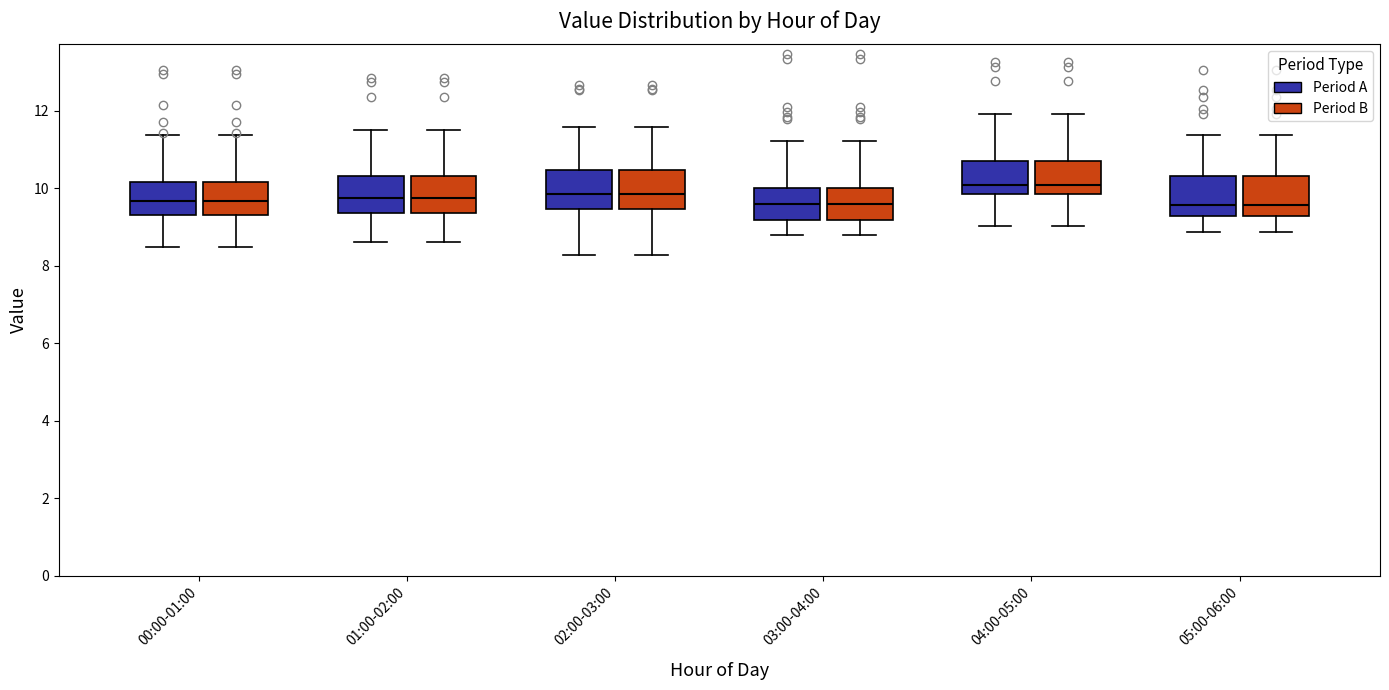

Reading left to right, transcribe this box plot: for each box, give where its median line is, the range the box spans, and where its two whiskers end, as read against the y-axis. The values are not printed on the chart, so give them approximately, as read against the axis.

00:00-01:00 (Period A): median 9.6, box 9.4 to 10.2, whiskers 8.4 to 11.4
00:00-01:00 (Period B): median 9.6, box 9.4 to 10.2, whiskers 8.4 to 11.4
01:00-02:00 (Period A): median 9.8, box 9.4 to 10.4, whiskers 8.6 to 11.6
01:00-02:00 (Period B): median 9.8, box 9.4 to 10.4, whiskers 8.6 to 11.6
02:00-03:00 (Period A): median 9.8, box 9.4 to 10.4, whiskers 8.2 to 11.6
02:00-03:00 (Period B): median 9.8, box 9.4 to 10.4, whiskers 8.2 to 11.6
03:00-04:00 (Period A): median 9.6, box 9.2 to 10.0, whiskers 8.8 to 11.2
03:00-04:00 (Period B): median 9.6, box 9.2 to 10.0, whiskers 8.8 to 11.2
04:00-05:00 (Period A): median 10.0, box 9.8 to 10.8, whiskers 9.0 to 12.0
04:00-05:00 (Period B): median 10.0, box 9.8 to 10.8, whiskers 9.0 to 12.0
05:00-06:00 (Period A): median 9.6, box 9.2 to 10.4, whiskers 8.8 to 11.4
05:00-06:00 (Period B): median 9.6, box 9.2 to 10.4, whiskers 8.8 to 11.4